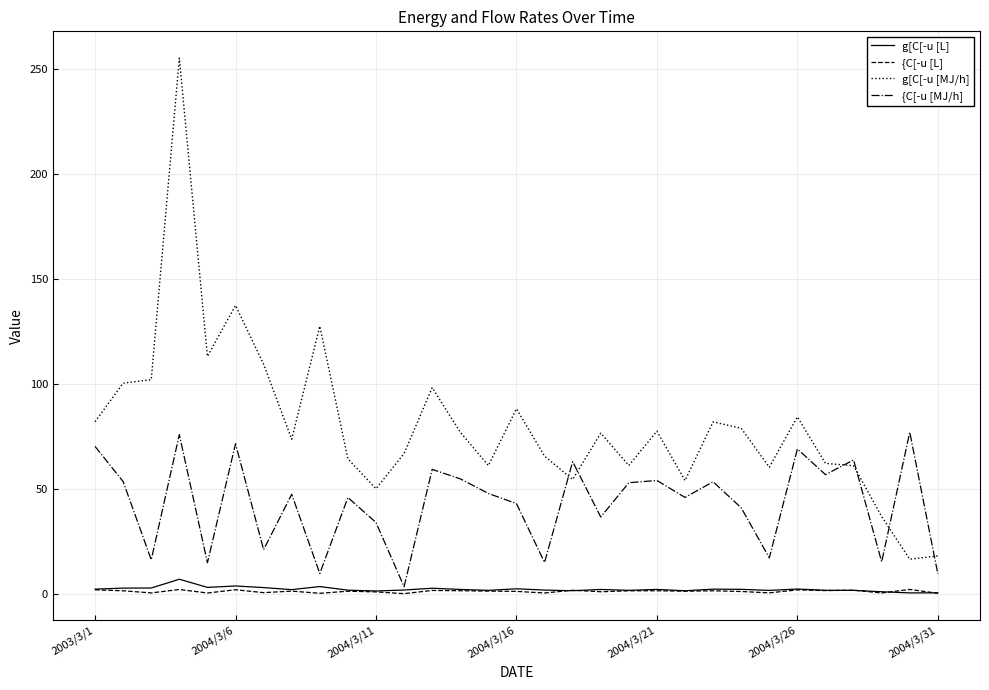

Which series has the largest total across all categories?

g[C[-u [MJ/h]